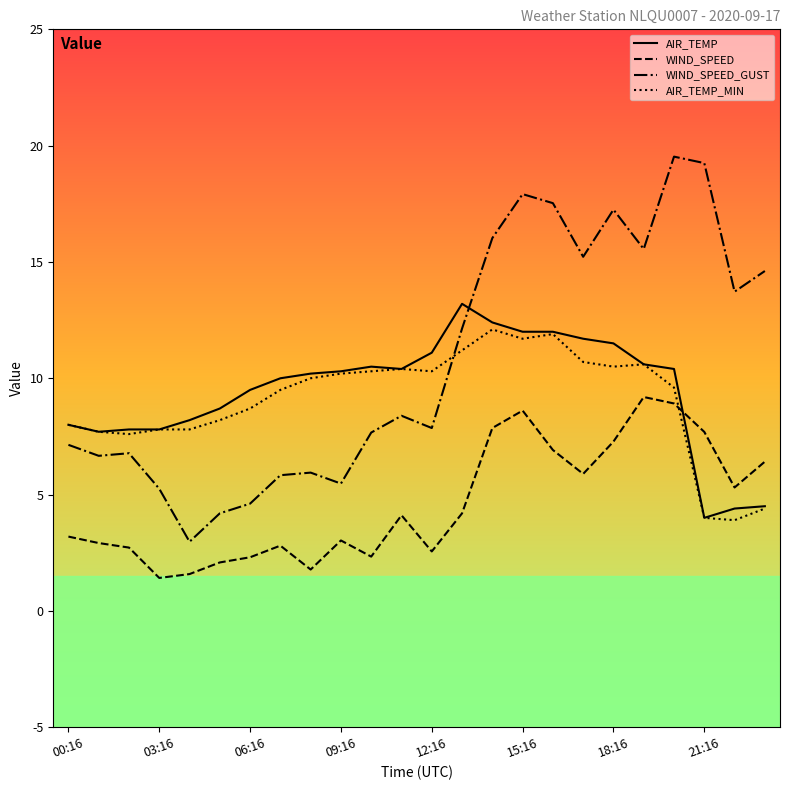

Which series has the widest spread of values?

WIND_SPEED_GUST